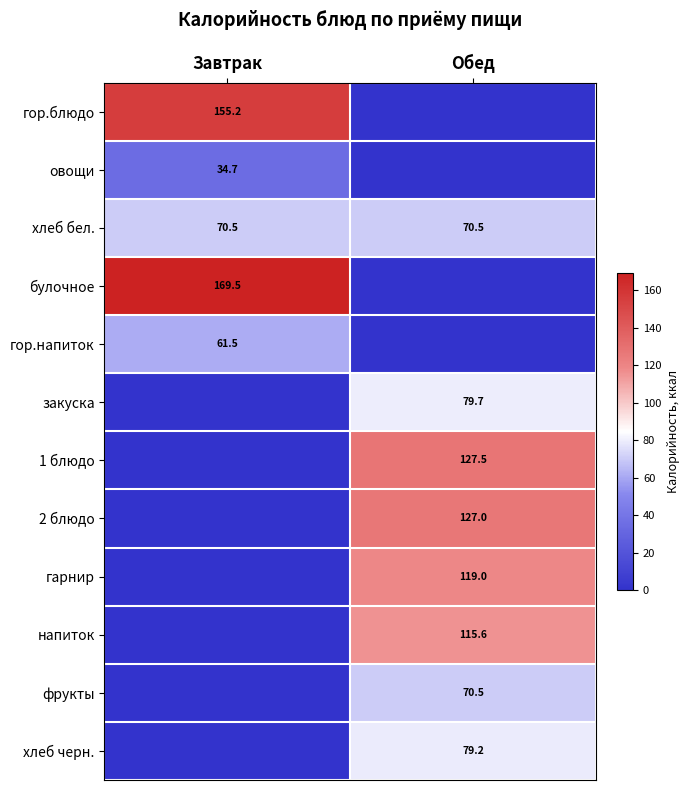

Is it true that фрукты equals 42.1 at Обед?

False